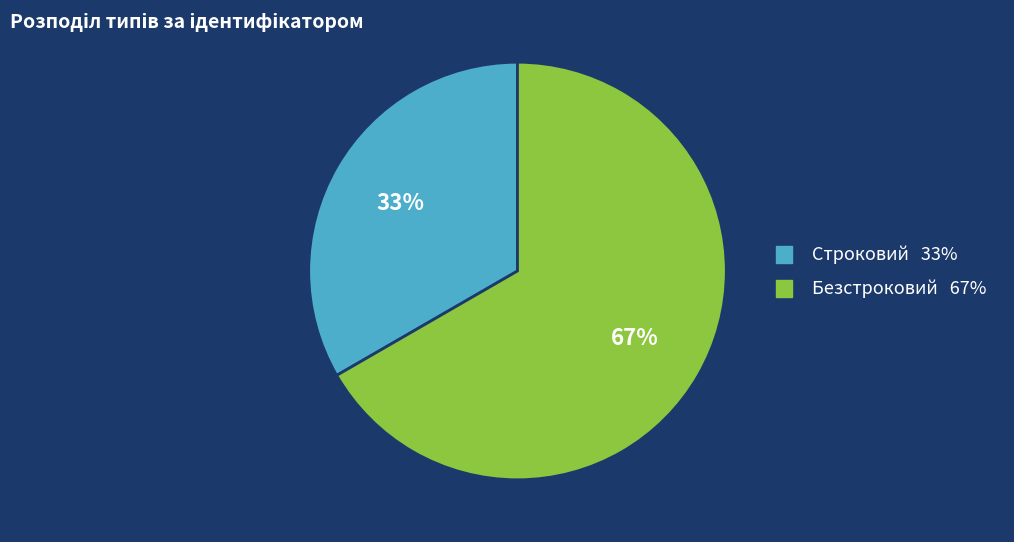

Between Строковий and Безстроковий, which is larger?

Безстроковий